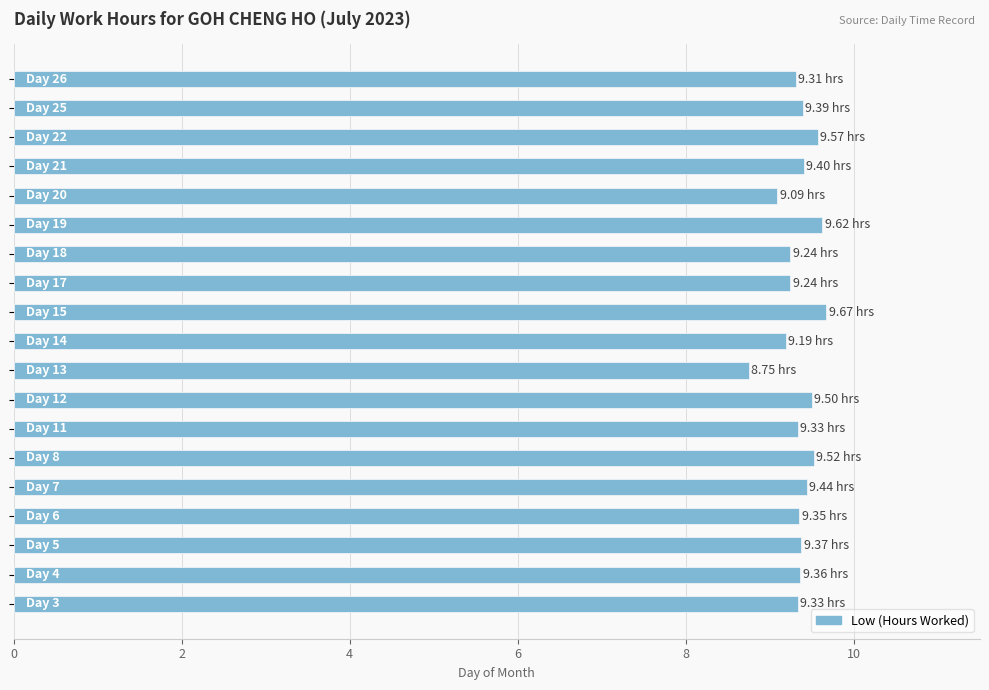

What is the average value?

9.4